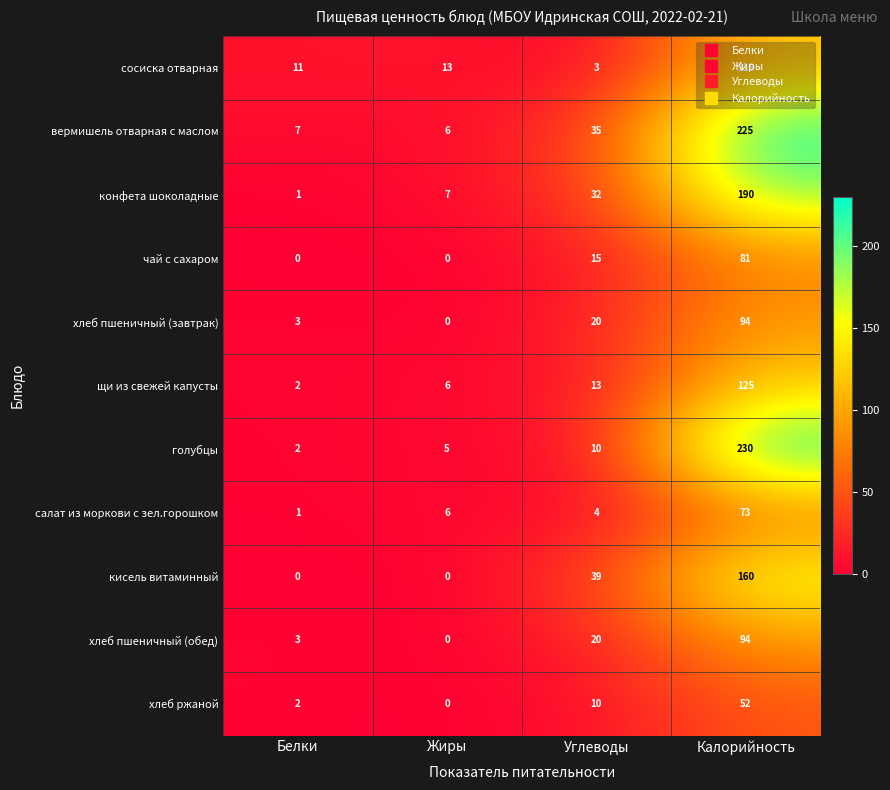

The value of чай с сахаром at Углеводы is 15. True or false?

True